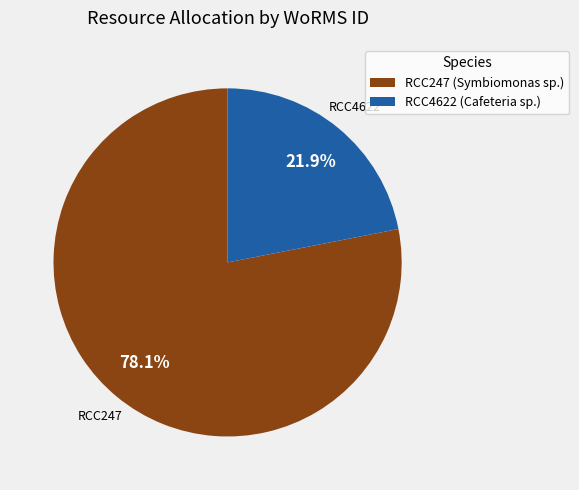

Which category has the smallest portion of the pie?

RCC4622 (Cafeteria sp.)